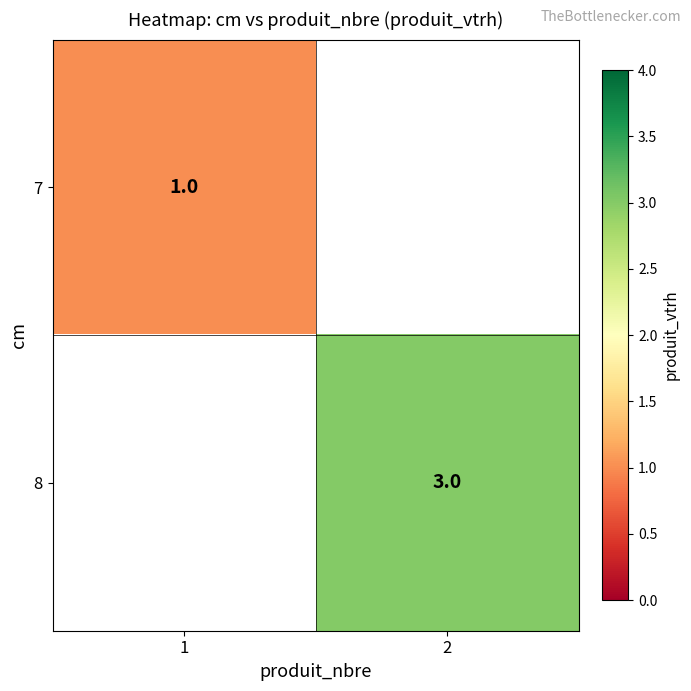

Is the value of 7 at 1 greater than the value of 8 at 2?

No